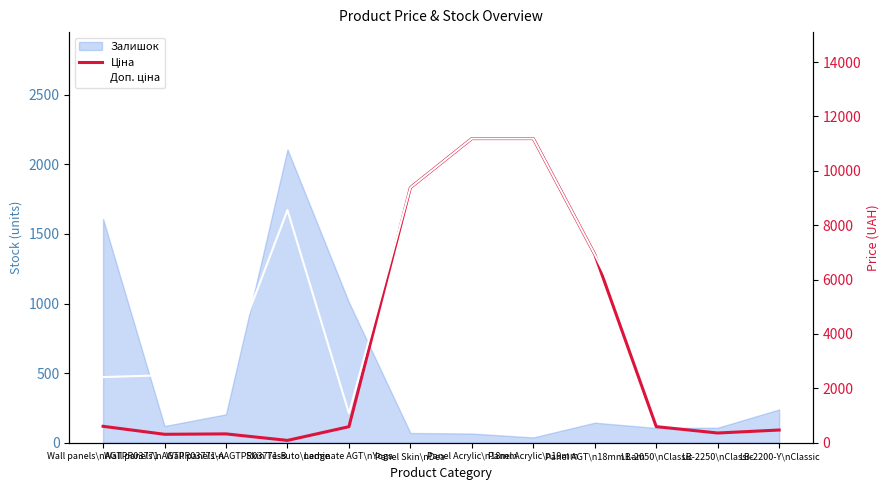

How many lines are shown in the chart?

2